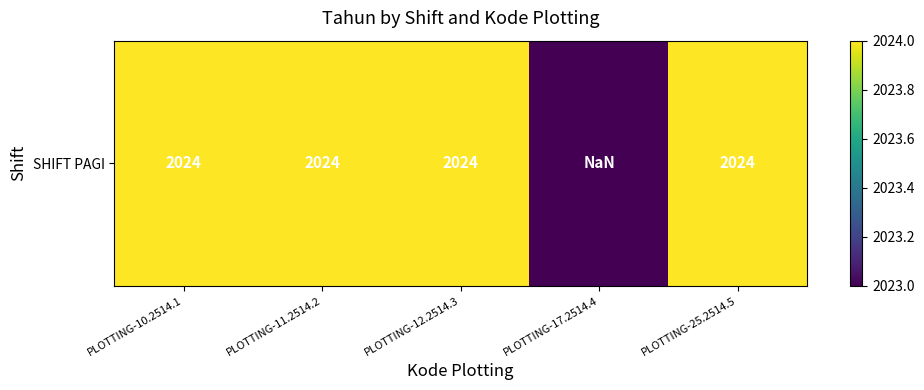

Approximately how many times larger is the value at PLOTTING-17.2514.4 compared to PLOTTING-25.2514.5?

1.0